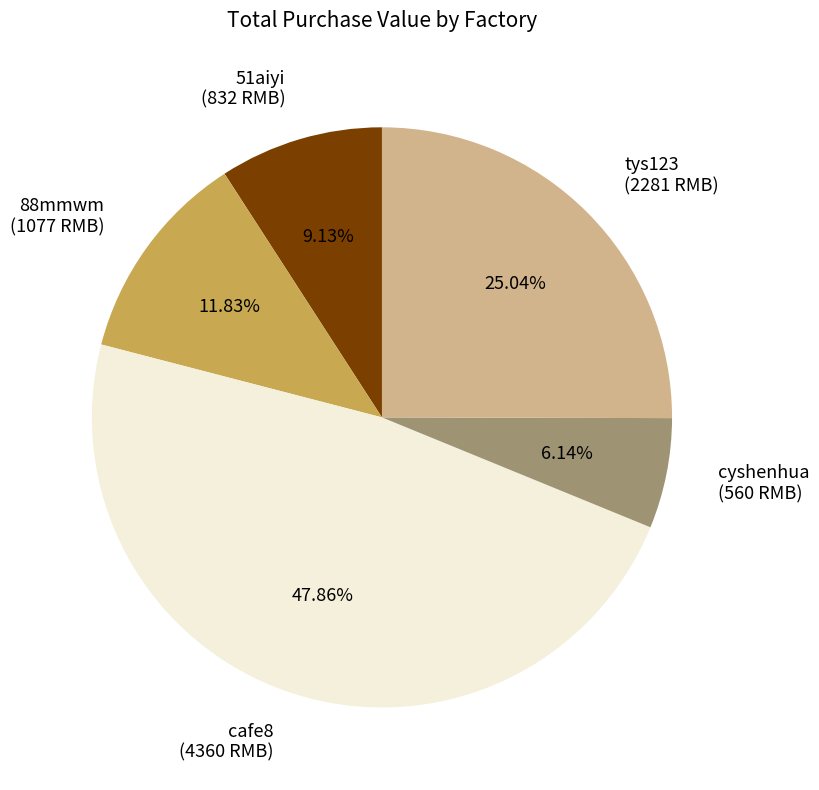

Does any single category account for the majority?

No